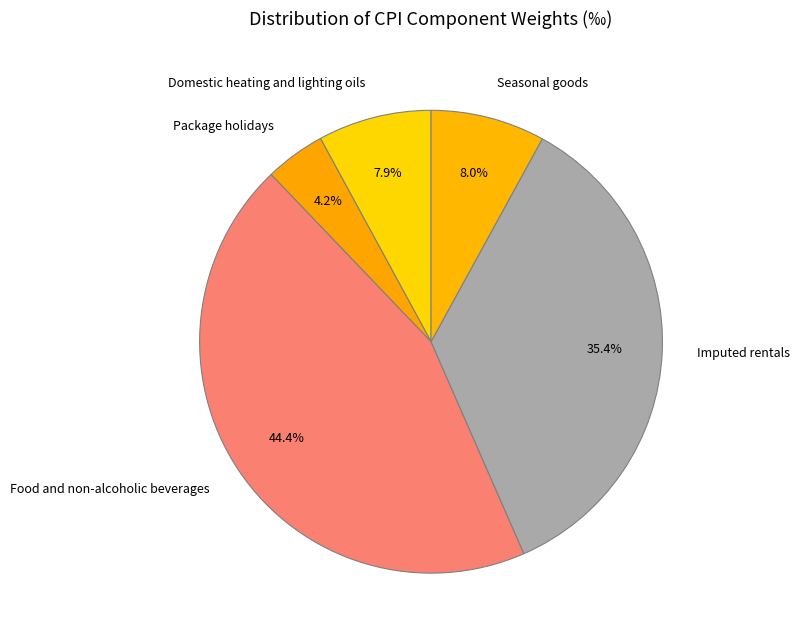

What percentage is the Package holidays slice, to the nearest percent?

4%